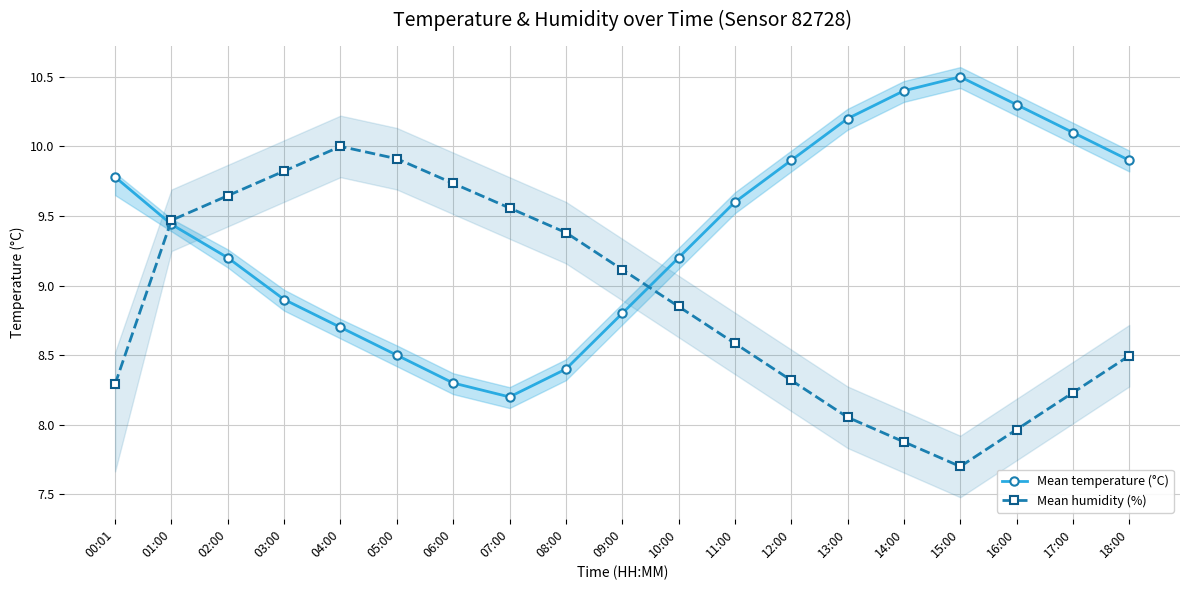

What is the sum of the Mean humidity (%) values at 18:00 and 07:00?

18.1